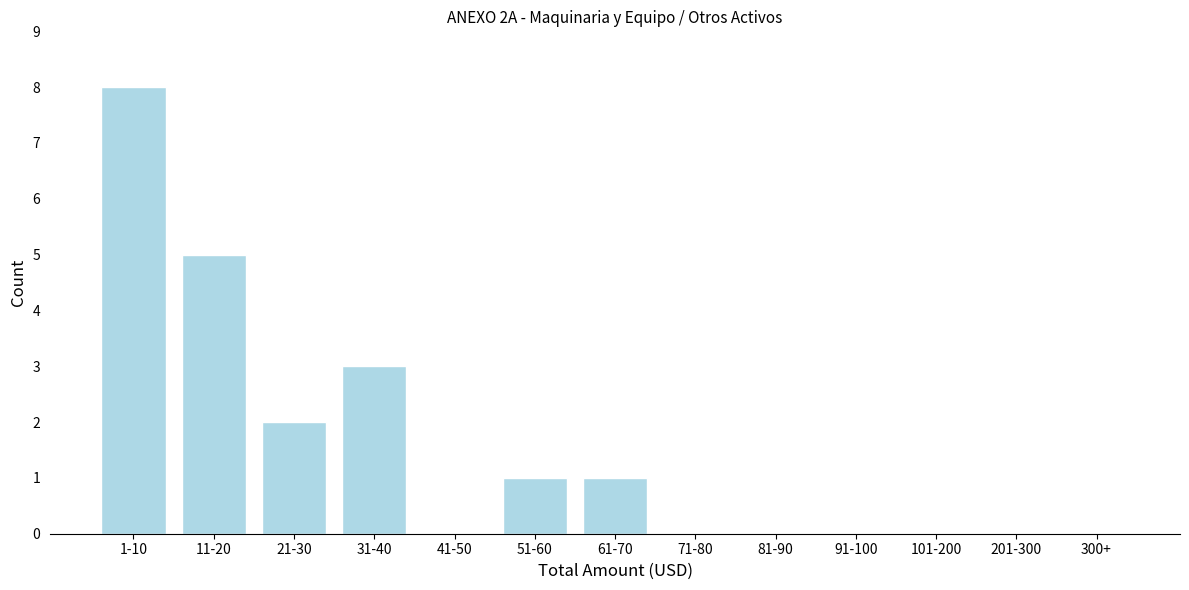

Reading left to right, what are all the values shown in this chart?

1-10=8	11-20=5	21-30=2	31-40=3	41-50=0	51-60=1	61-70=1	71-80=0	81-90=0	91-100=0	101-200=0	201-300=0	300+=0